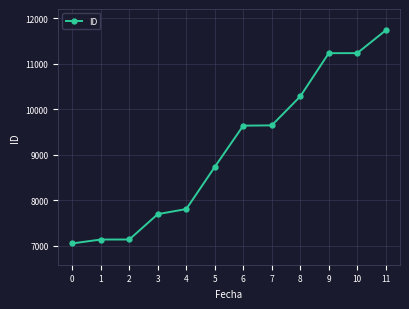

What is the value of the 3rd point from the left?

7140